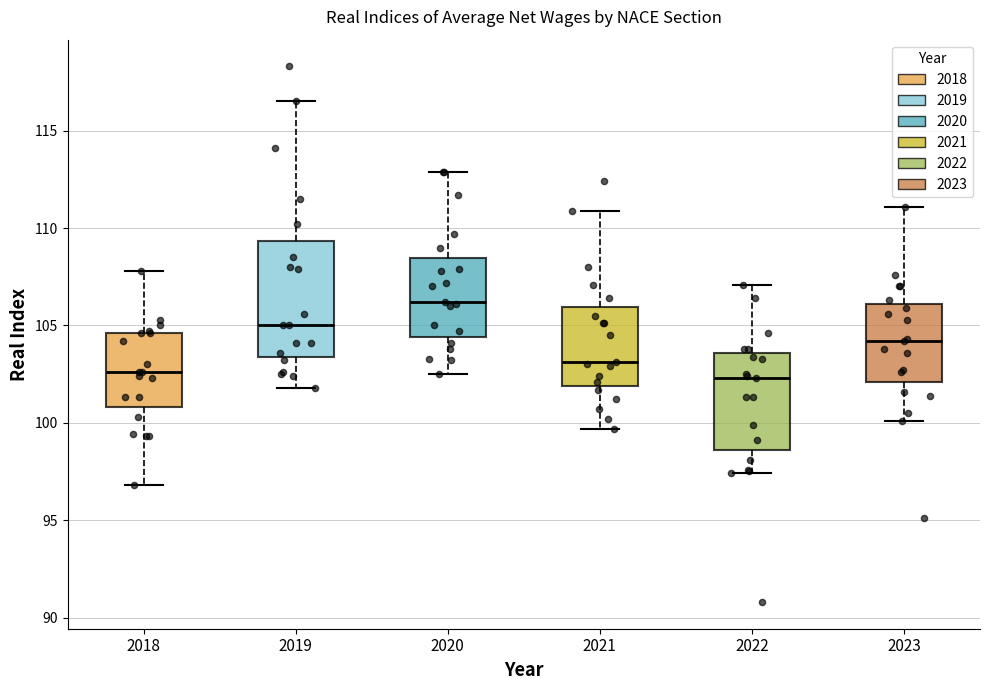

Reading left to right, read every box against the y-axis: the position of its median line, the range the box covers, and the ends of its whiskers. The values are not printed on the chart, so give them approximately, as read against the axis.

2018: median 102.5, box 101.0 to 104.5, whiskers 97.0 to 108.0
2019: median 105.0, box 103.5 to 109.5, whiskers 102.0 to 116.5
2020: median 106.0, box 104.5 to 108.5, whiskers 102.5 to 113.0
2021: median 103.0, box 102.0 to 106.0, whiskers 99.5 to 111.0
2022: median 102.5, box 98.5 to 103.5, whiskers 97.5 to 107.0
2023: median 104.0, box 102.0 to 106.0, whiskers 100.0 to 111.0